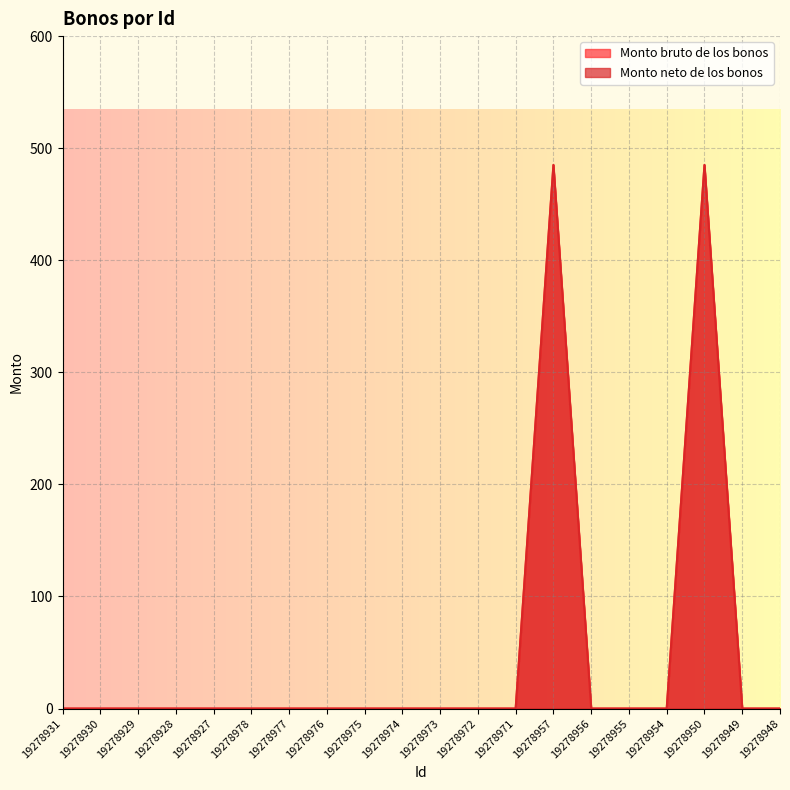

What position from the left is 19278978?

6